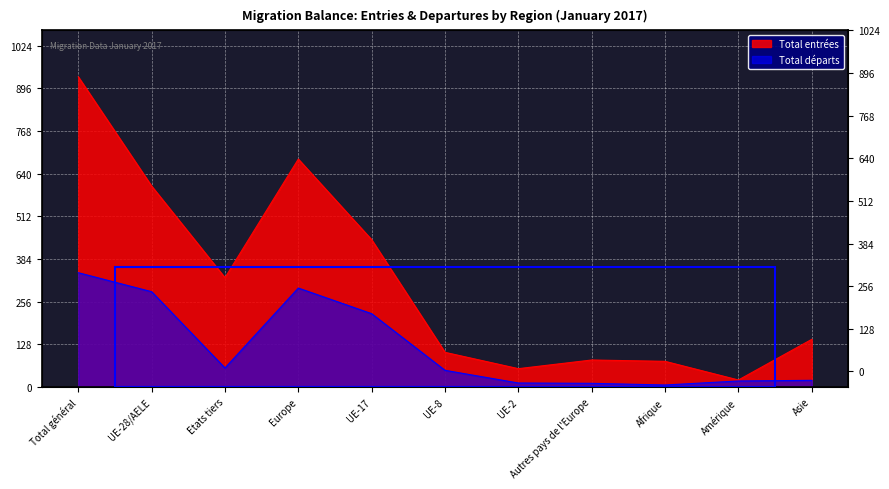

At which category does Total entrées reach its first local peak?

Europe